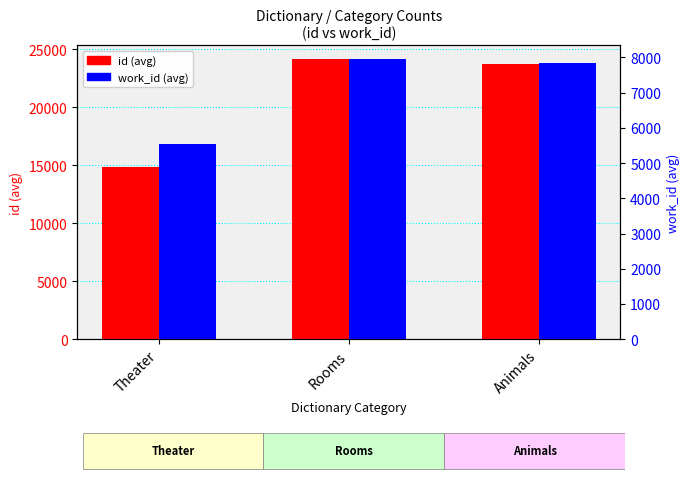

Reading left to right, what are all the values shown in this chart?

id (avg): Theater=14841.0	Rooms=24121.2	Animals=23670.0
work_id (avg): Theater=5555.0	Rooms=7951.2	Animals=7844.0